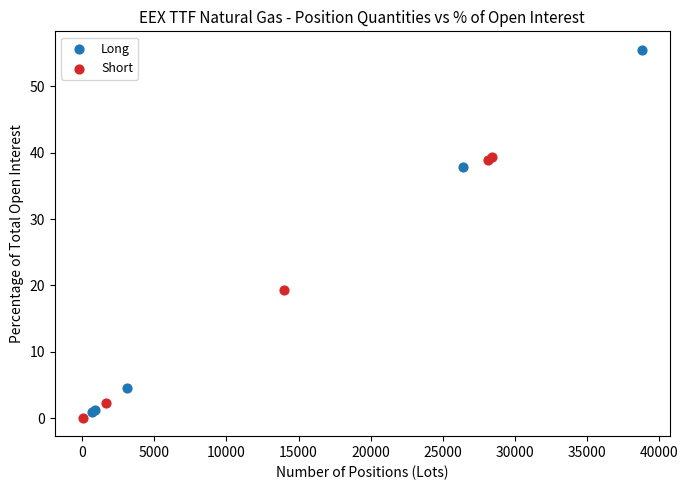

Which series reaches the maximum Y coordinate?

Long